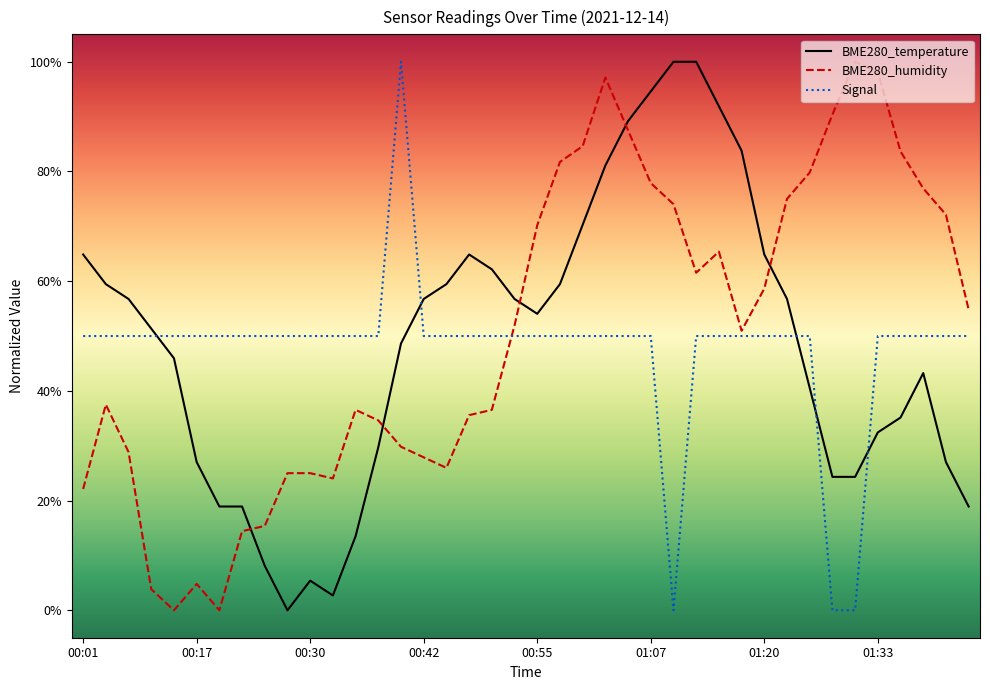

What is the average value of the BME280_temperature series?

0.5